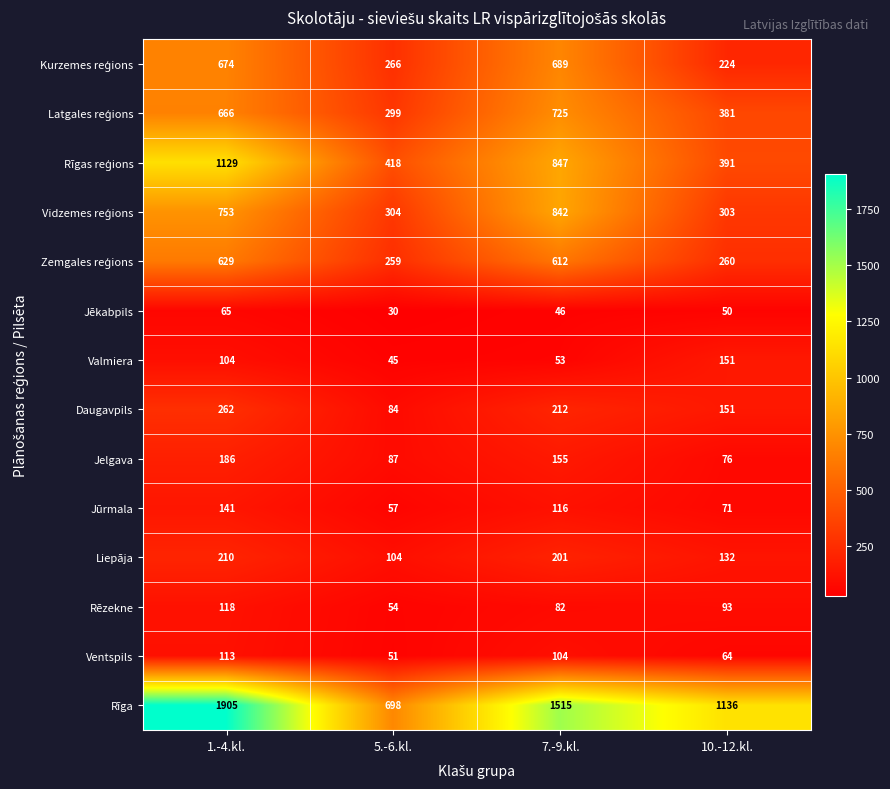

How many series are shown in this chart?

14